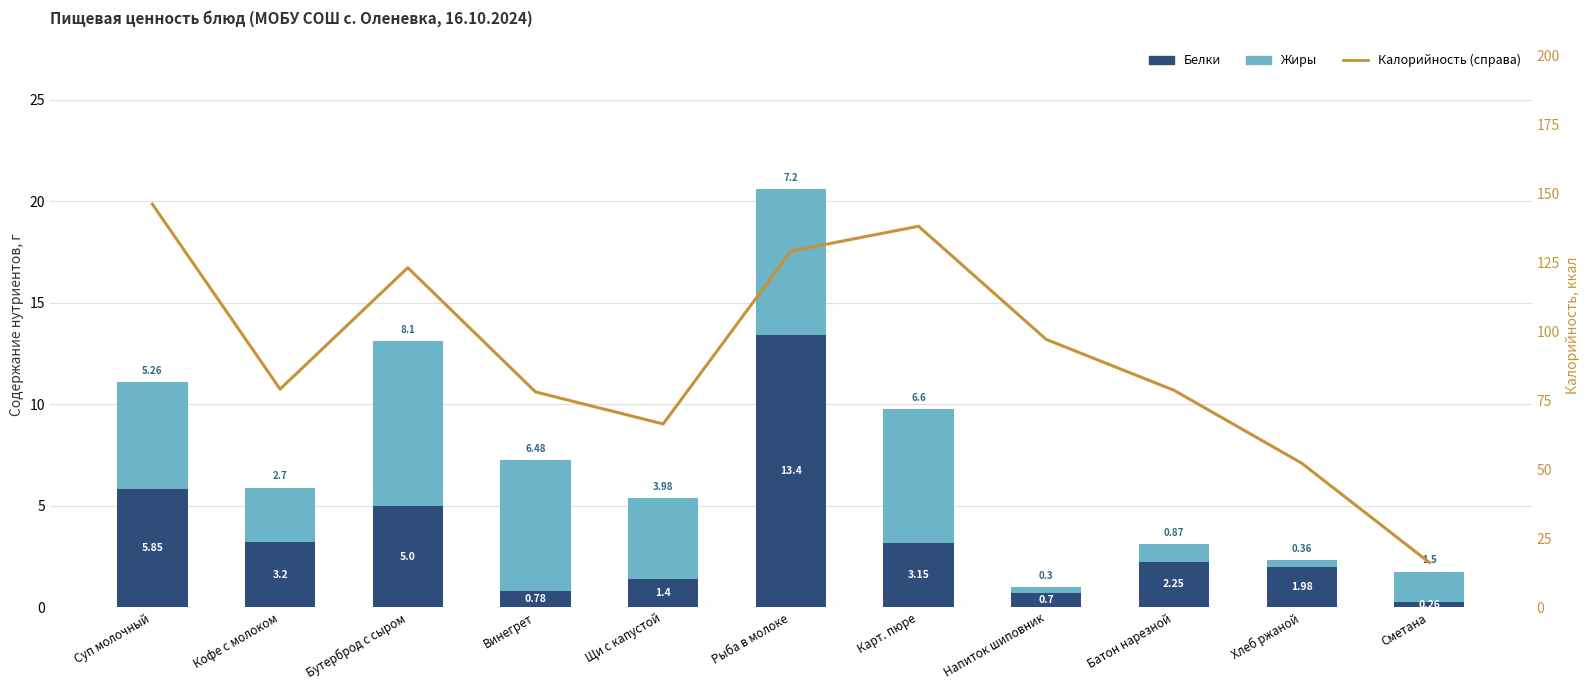

Which series has the largest total across all categories?

Калорийность (ккал, справа)